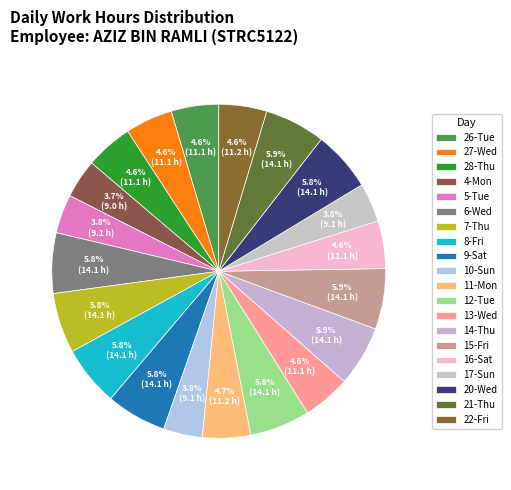

How many segments does this pie chart have?

20